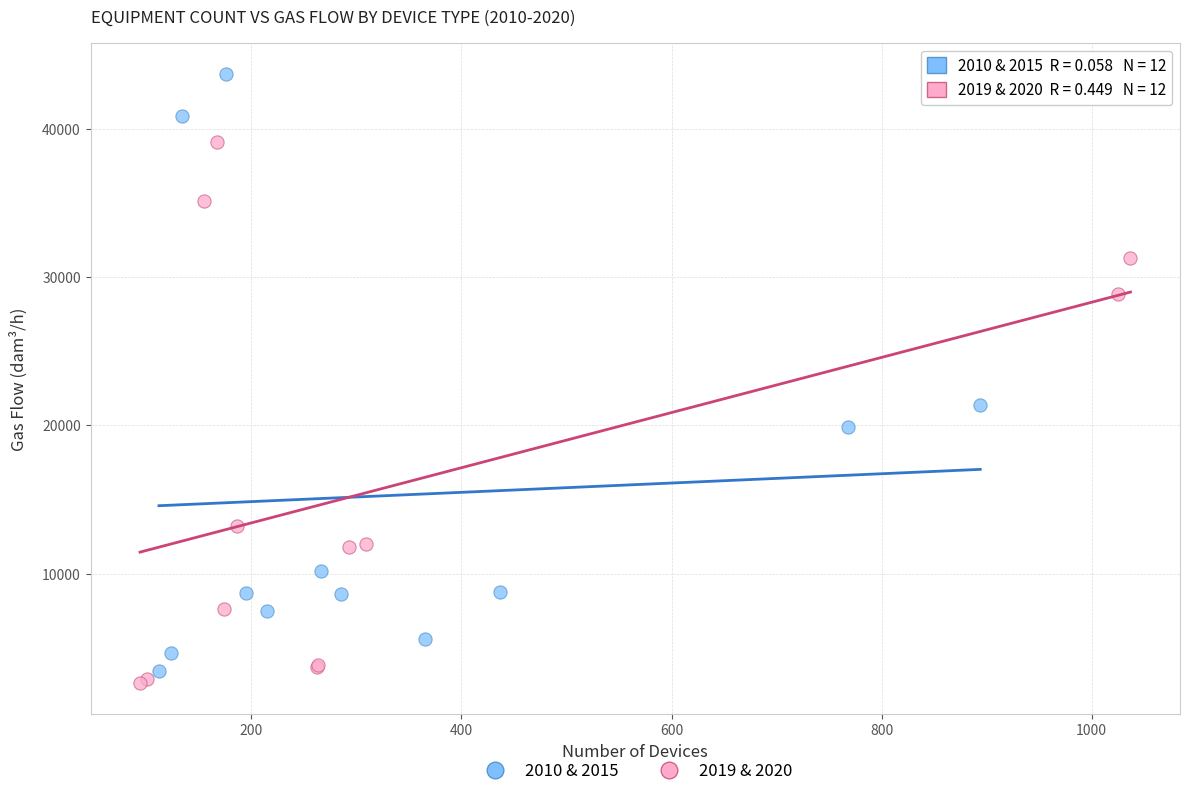

Which series contains the highest Y value?

2010 & 2015